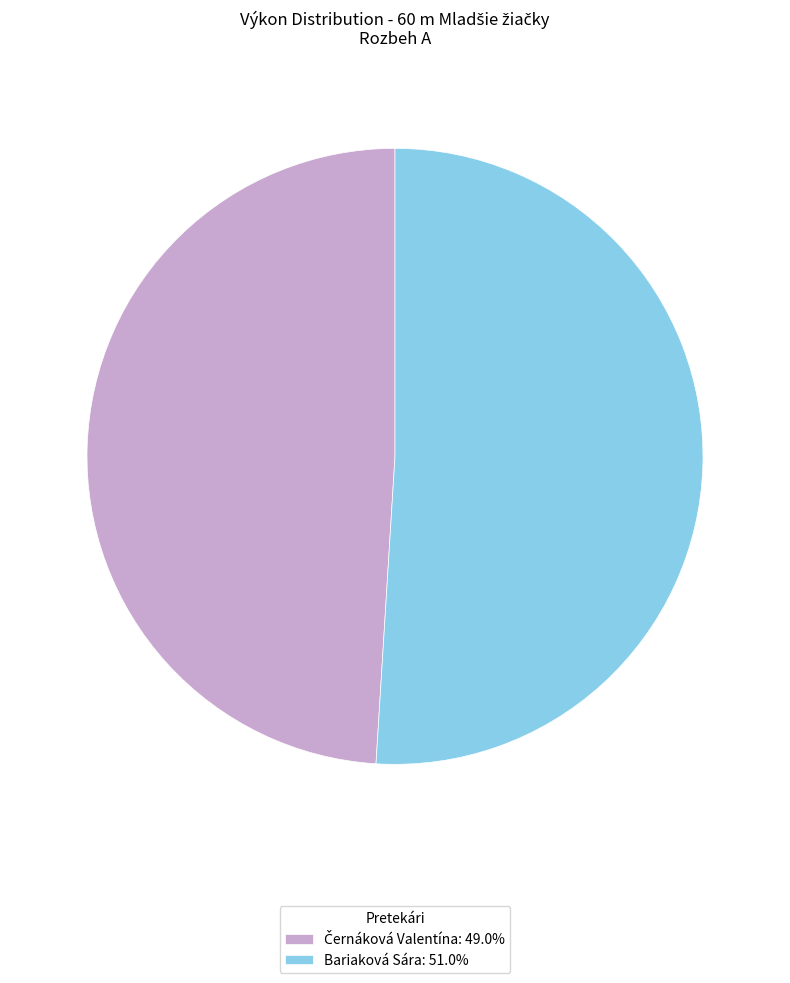

Is there a majority slice in this chart?

Yes